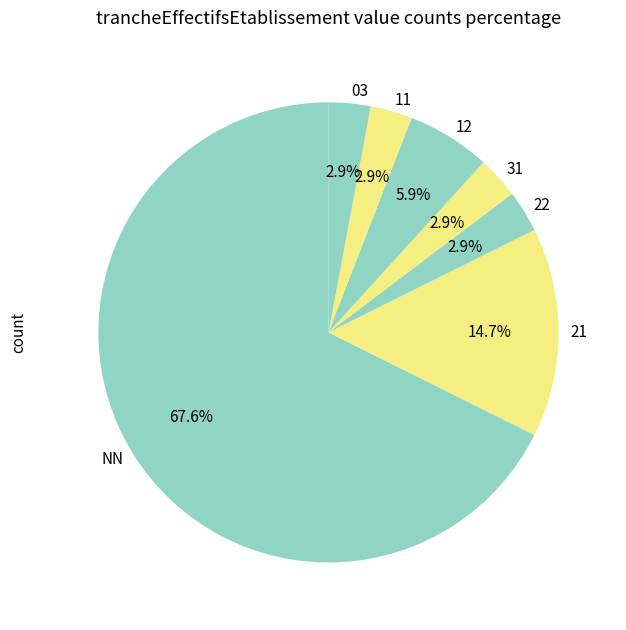

Approximately how many times larger is the value at 03 compared to 31?

1.0